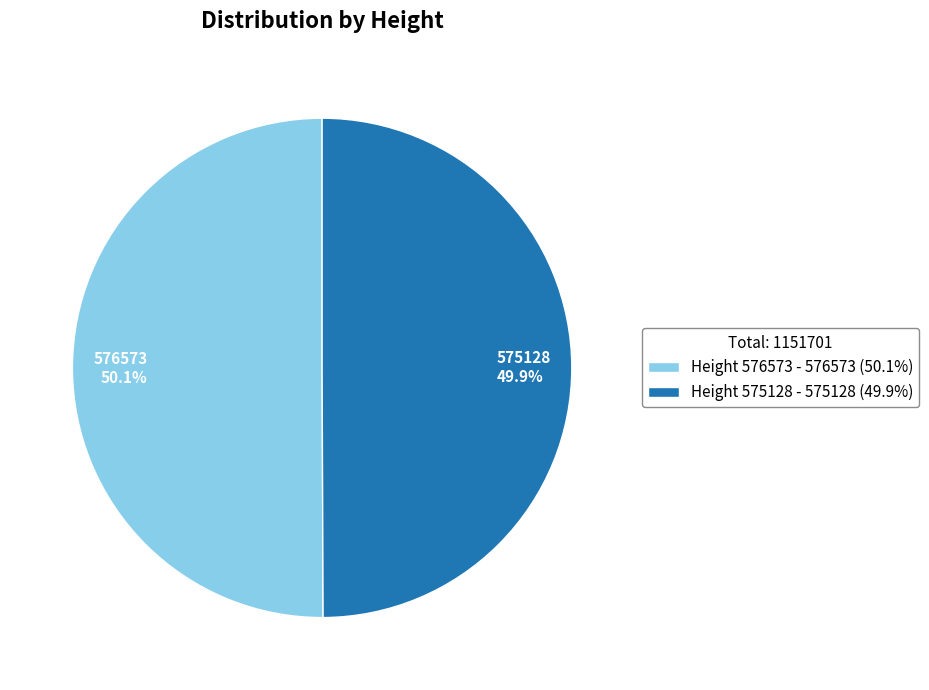

Approximately how many times larger is the value at Height 575128 - 575128 (49.9%) compared to Height 576573 - 576573 (50.1%)?

1.0